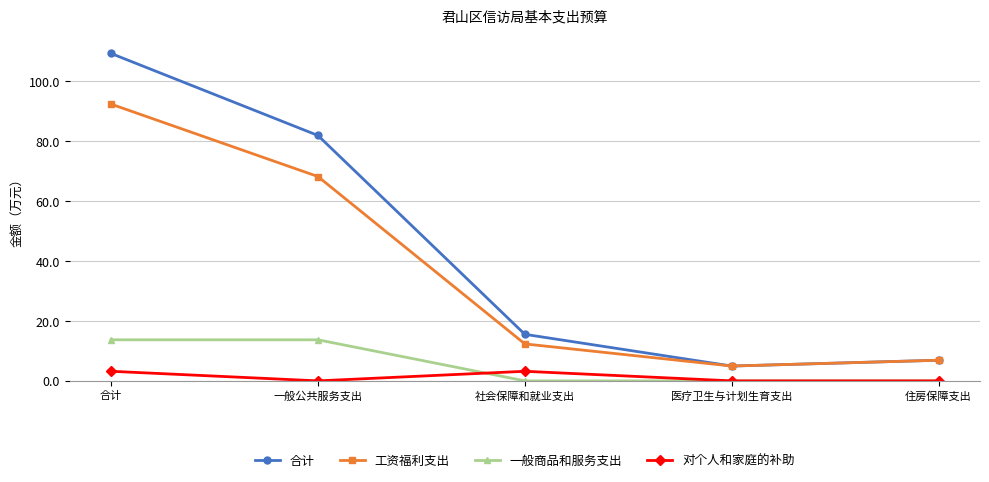

The 合计 series shows 109.2 at 一般公共服务支出. True or false?

False